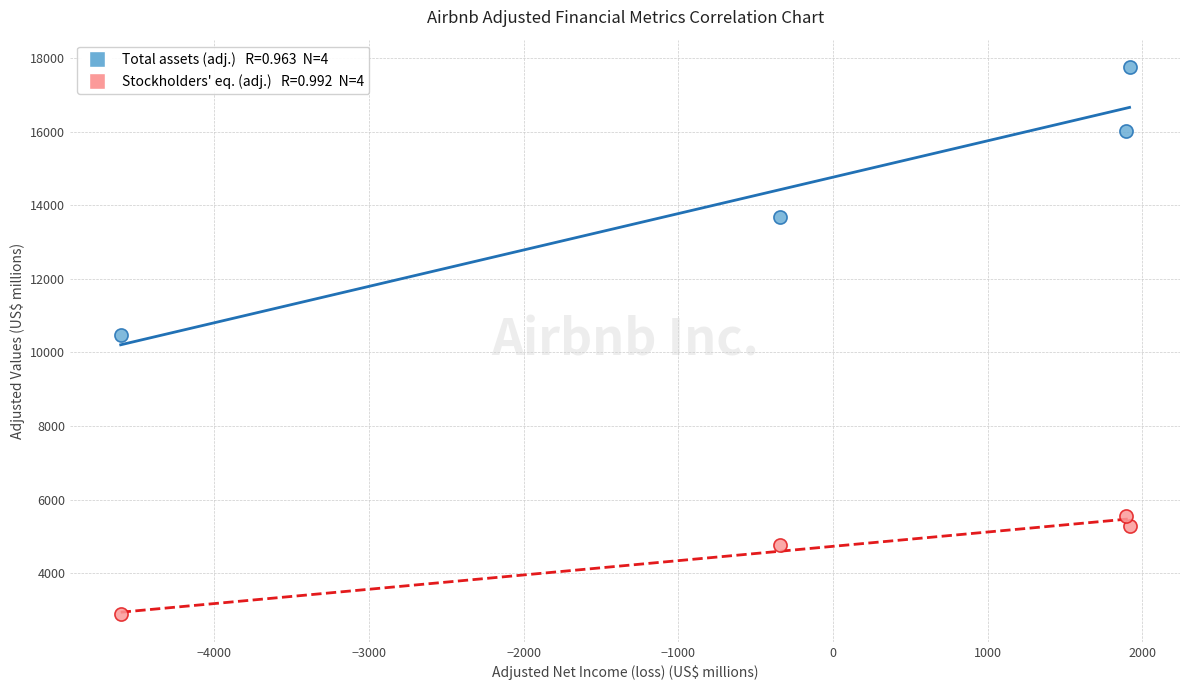

Across all data points, what is the average X value?

-284